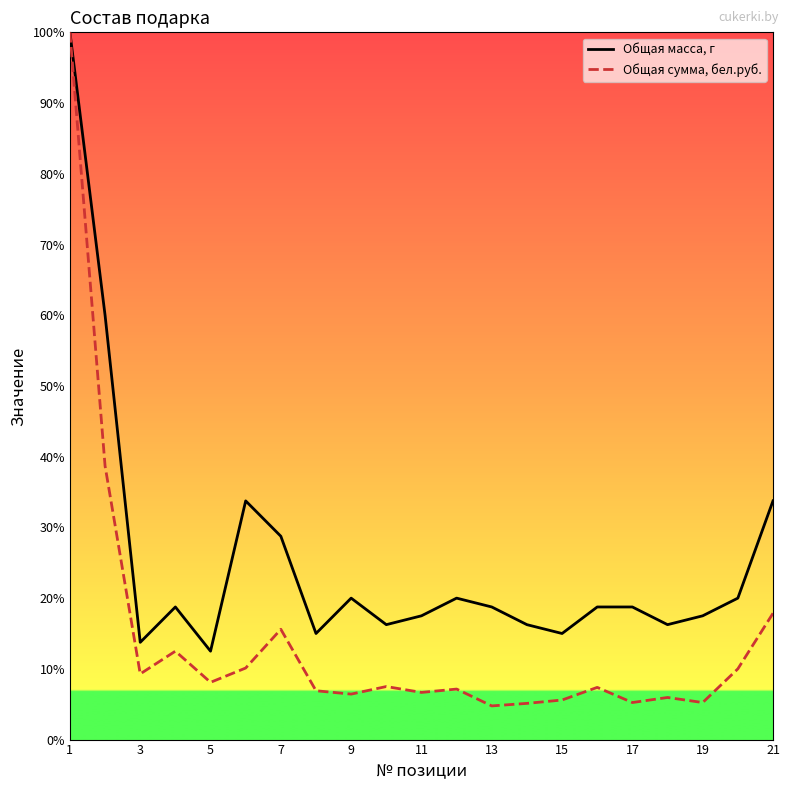

List the series in order of their peak value, highest first.

Общая масса, г, Общая сумма, бел.руб.